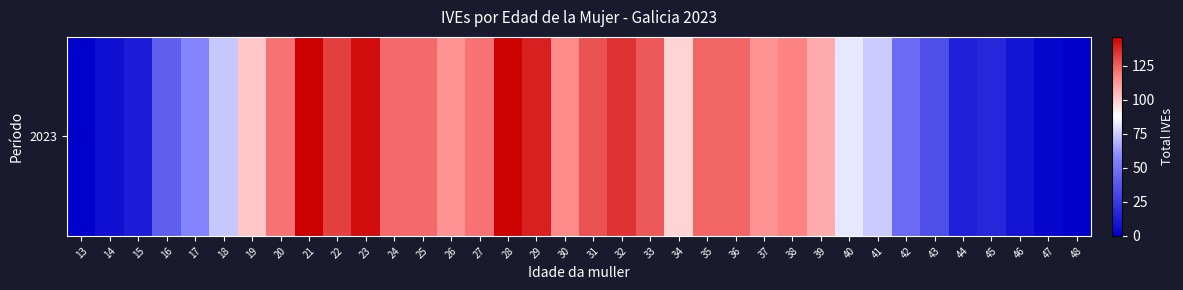

What is the greatest value displayed?

146